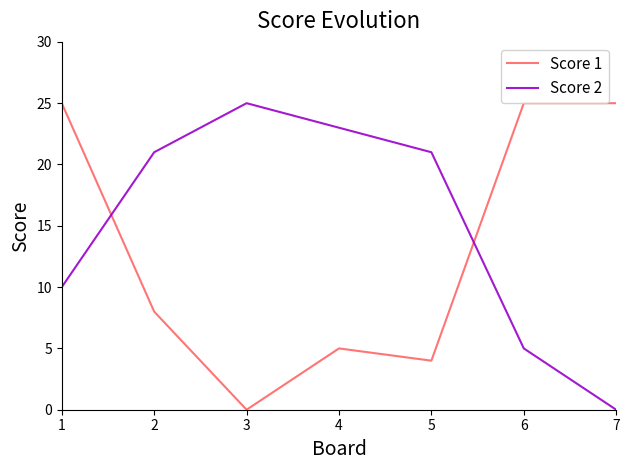

List the series in order of their overall mean, lowest first.

Score 1, Score 2